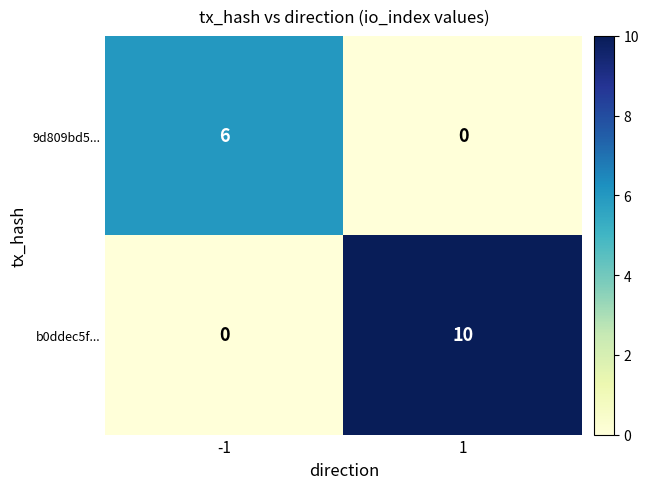

Is it true that 9d809bd5... equals 1 at -1?

False